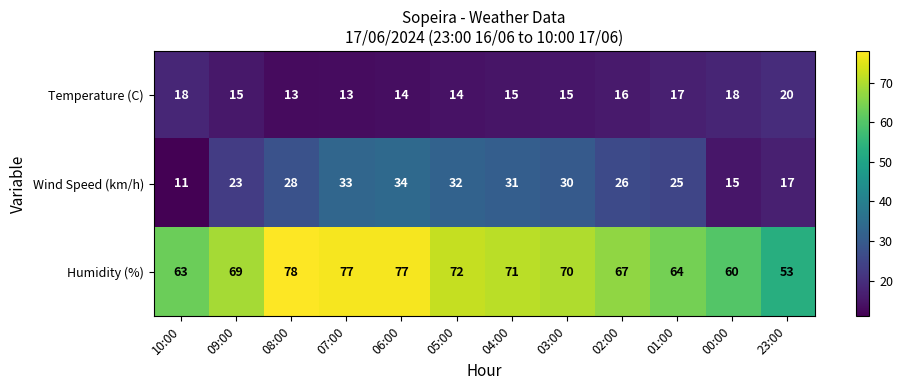

The Humidity (%) series shows 36 at 05:00. True or false?

False